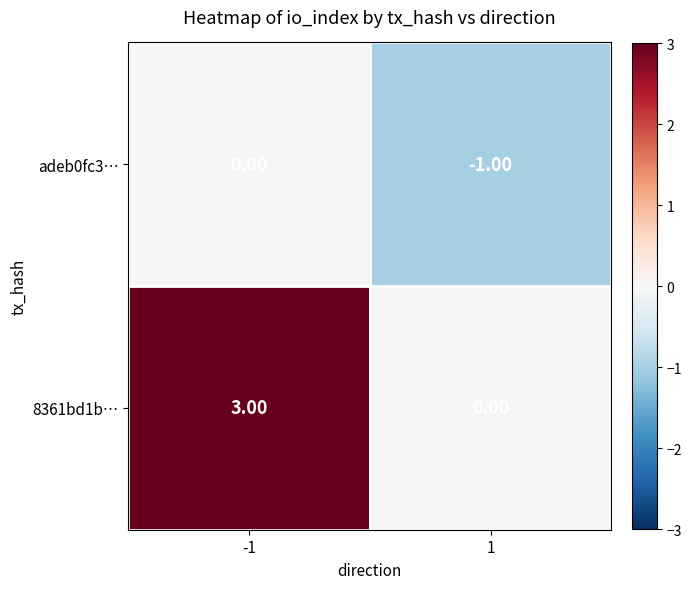

List the series in order of their overall mean, lowest first.

adeb0fc3…, 8361bd1b…